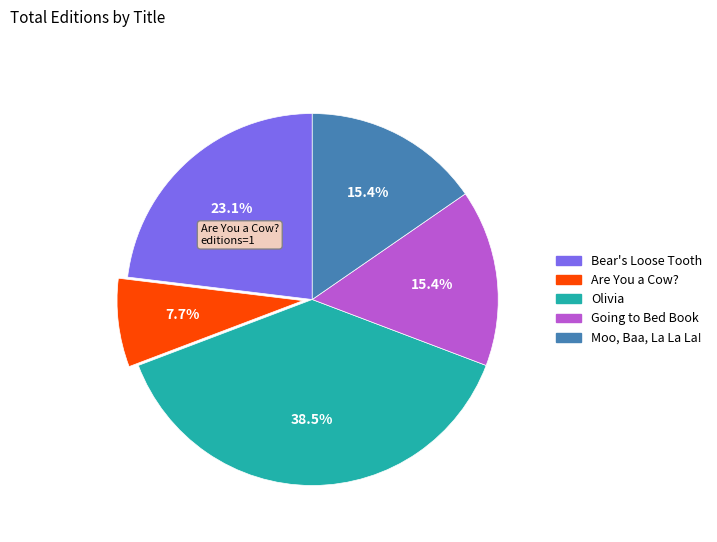

What percentage is the Are You a Cow? slice, to the nearest percent?

8%